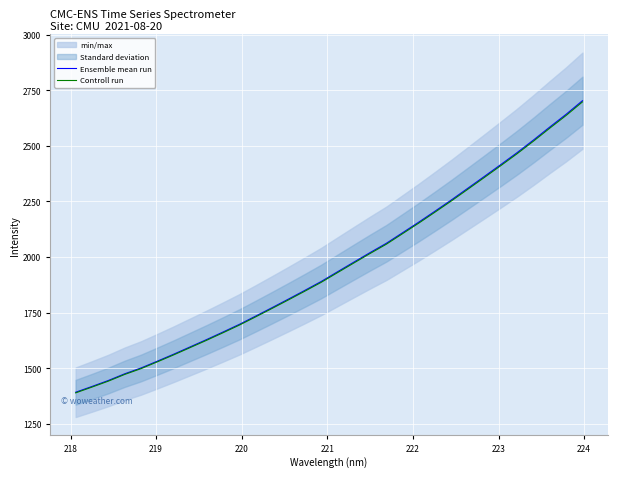

What is the minimum value for Controll run?

1389.7